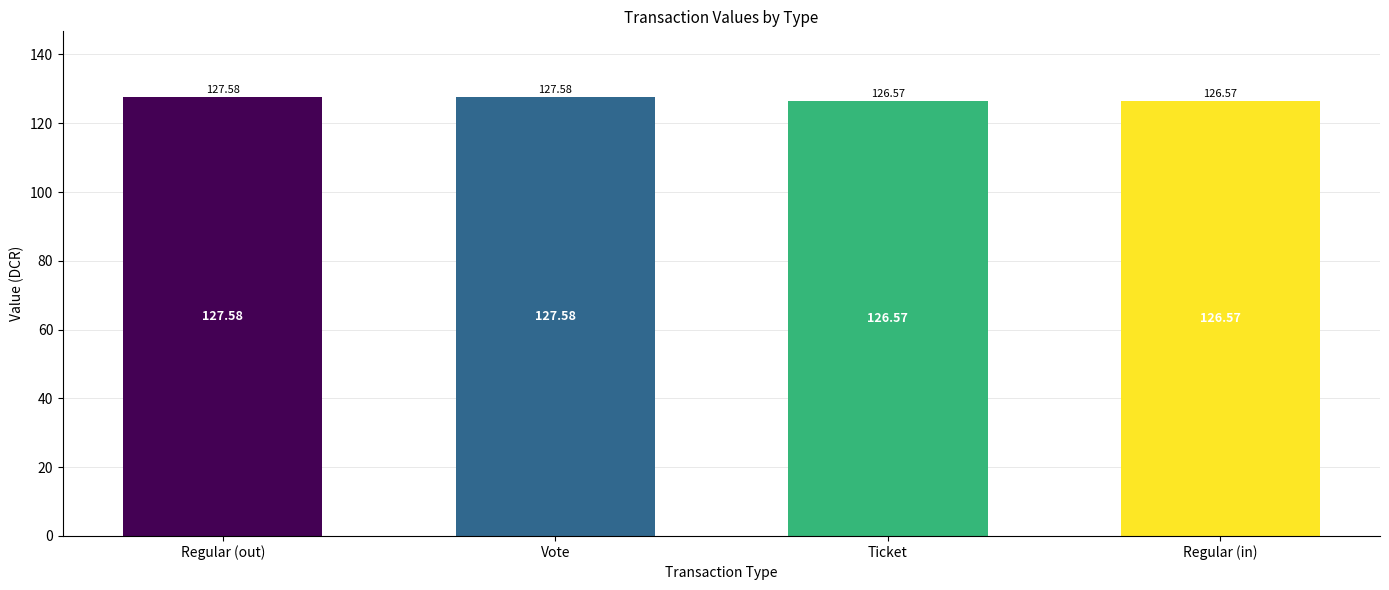

What is the greatest value displayed?

127.6